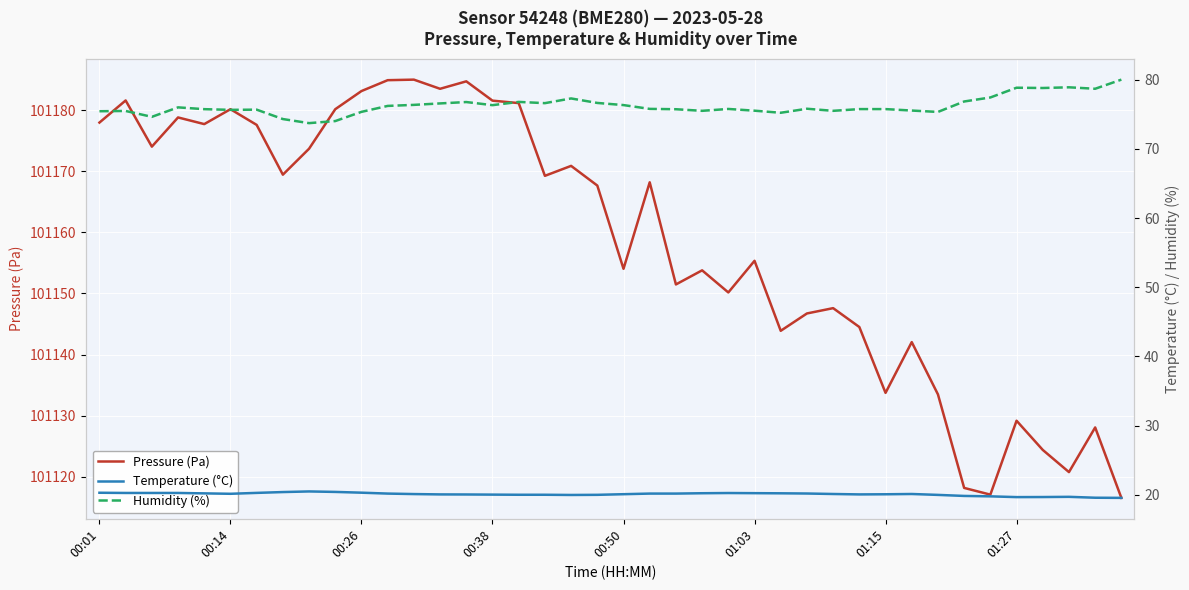

At which label does Humidity (%) reach its minimum?

8